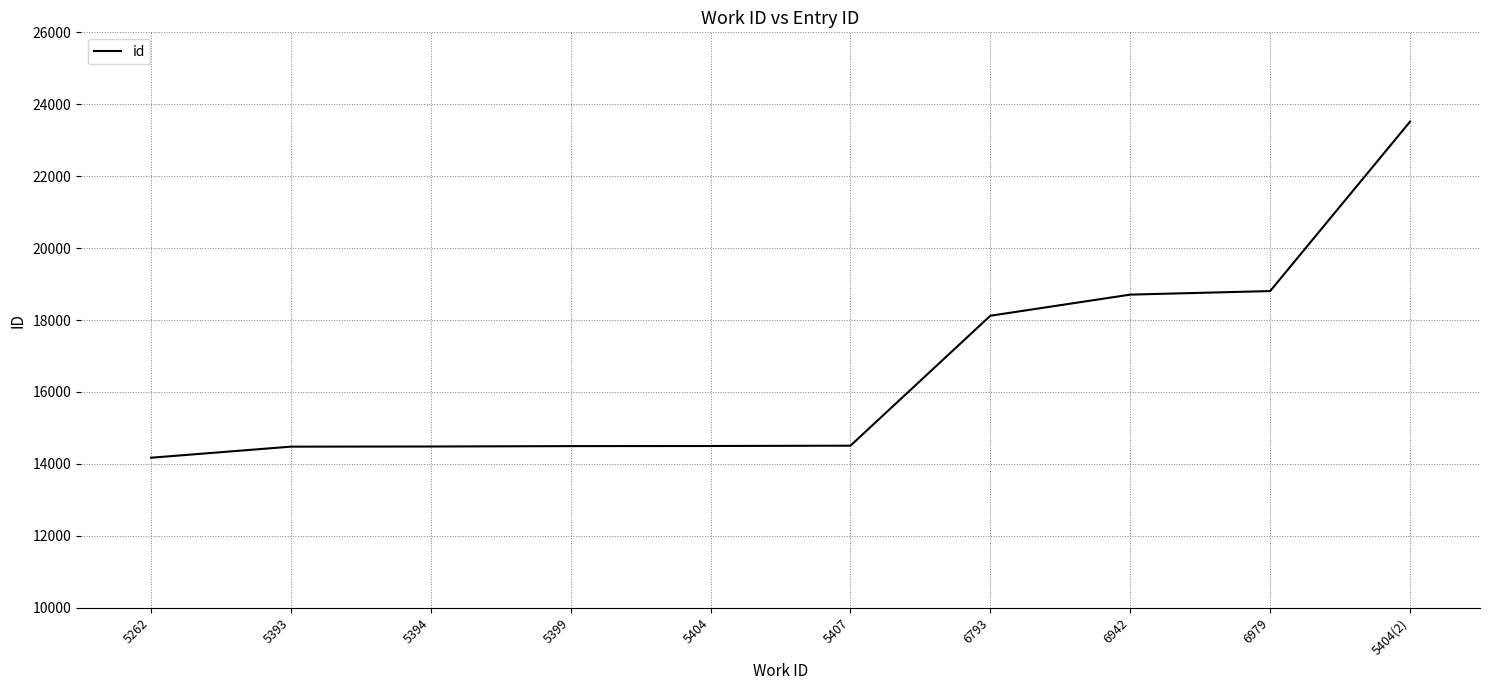

What is the maximum value shown in the chart?

23517